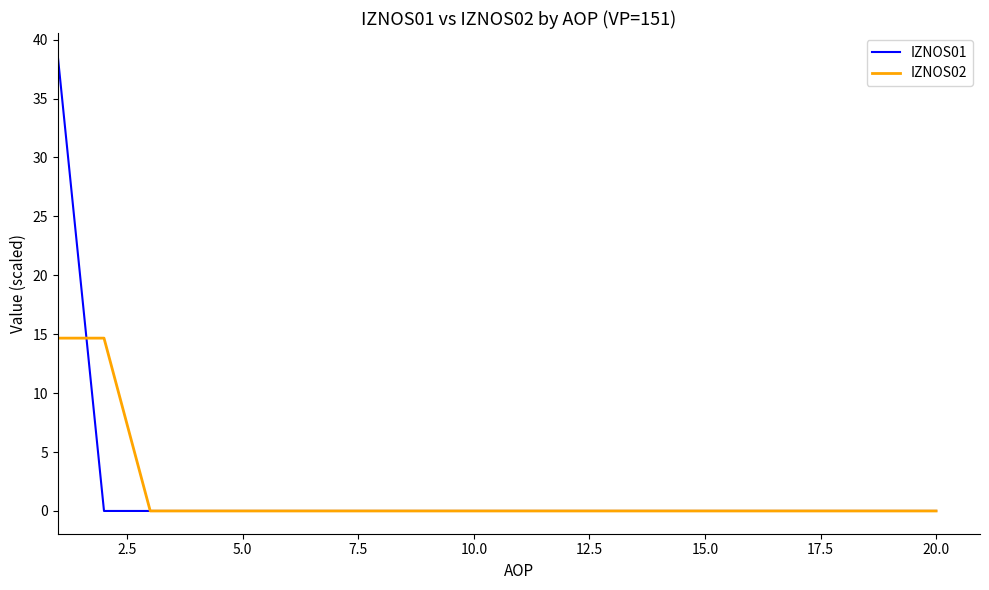

Which series has the largest total across all categories?

IZNOS01